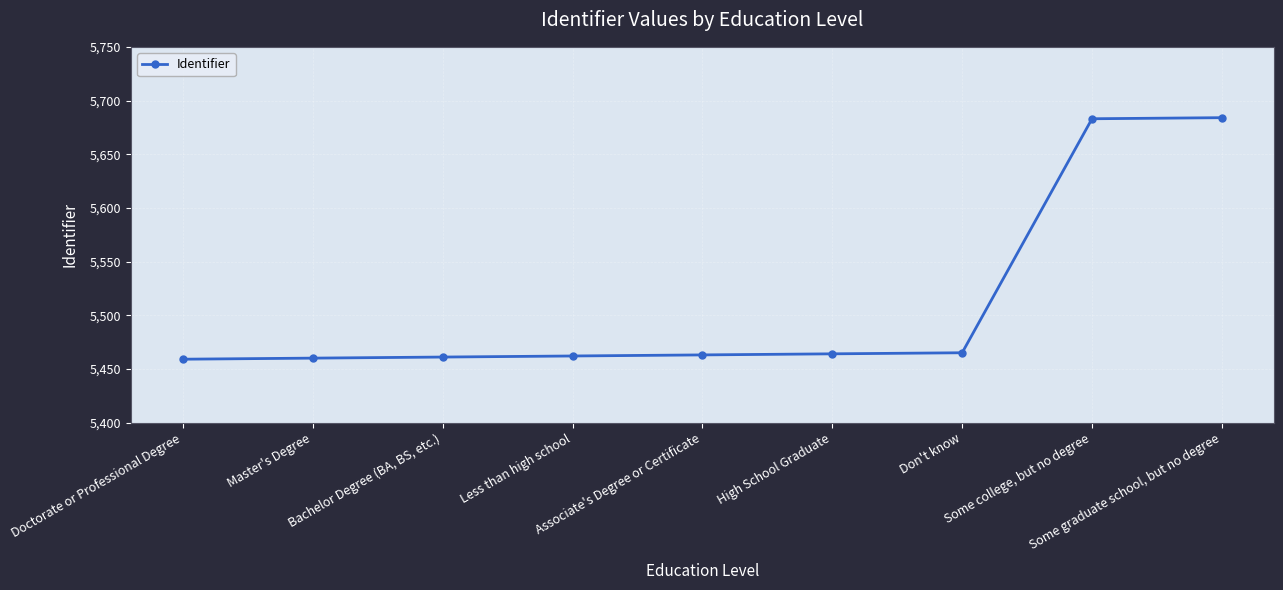

What is the change in value from Doctorate or Professional Degree to Less than high school?

+3